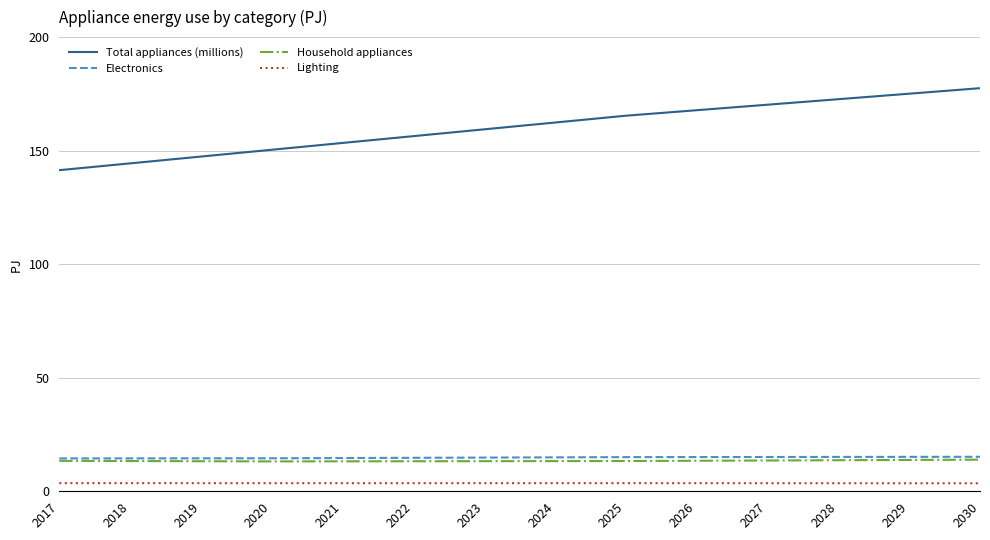

True or false: Electronics and Total appliances (millions) cross at least once.

False